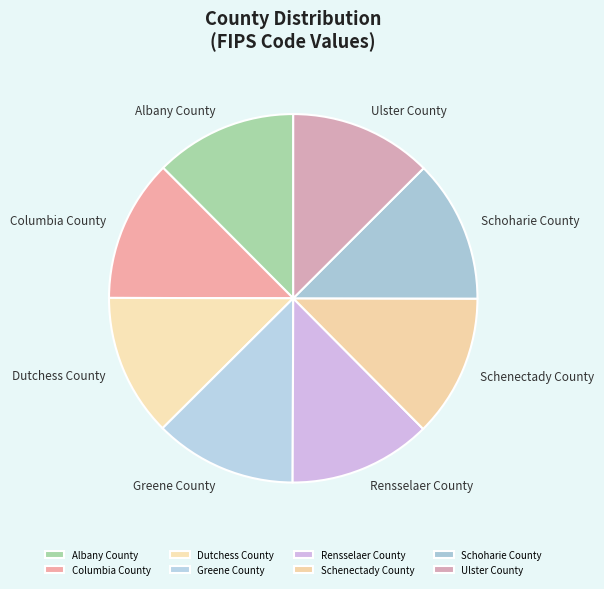

Is there a majority slice in this chart?

No